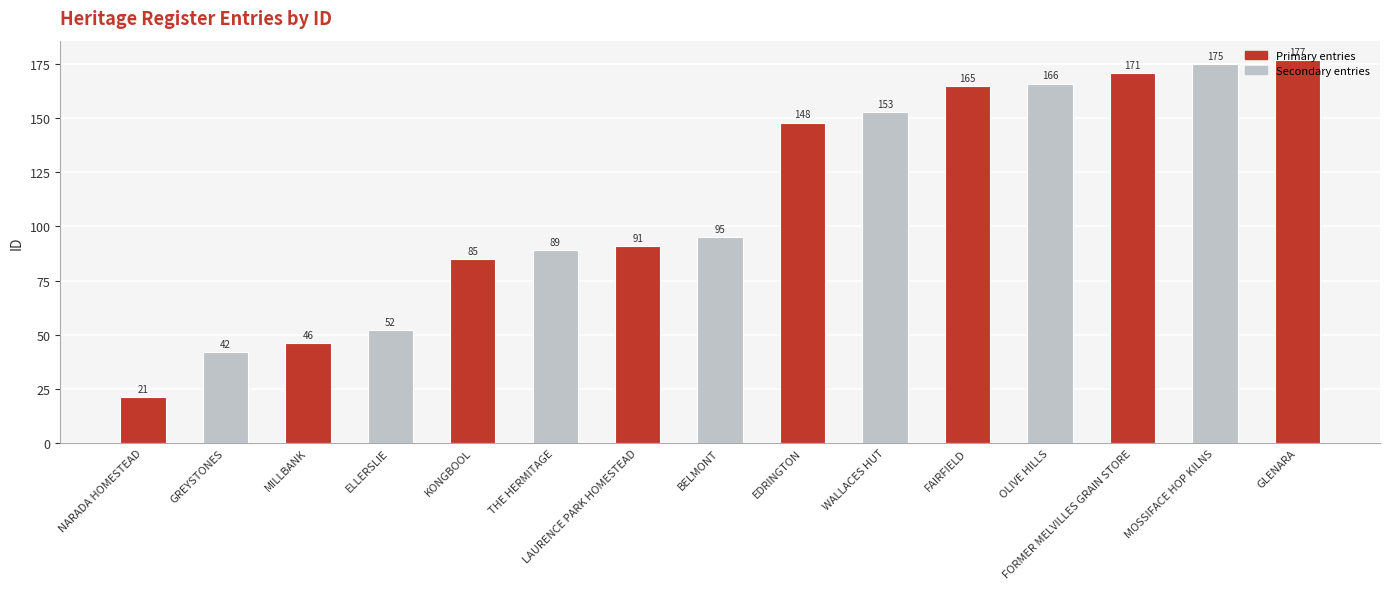

How many categories are shown in the chart?

15